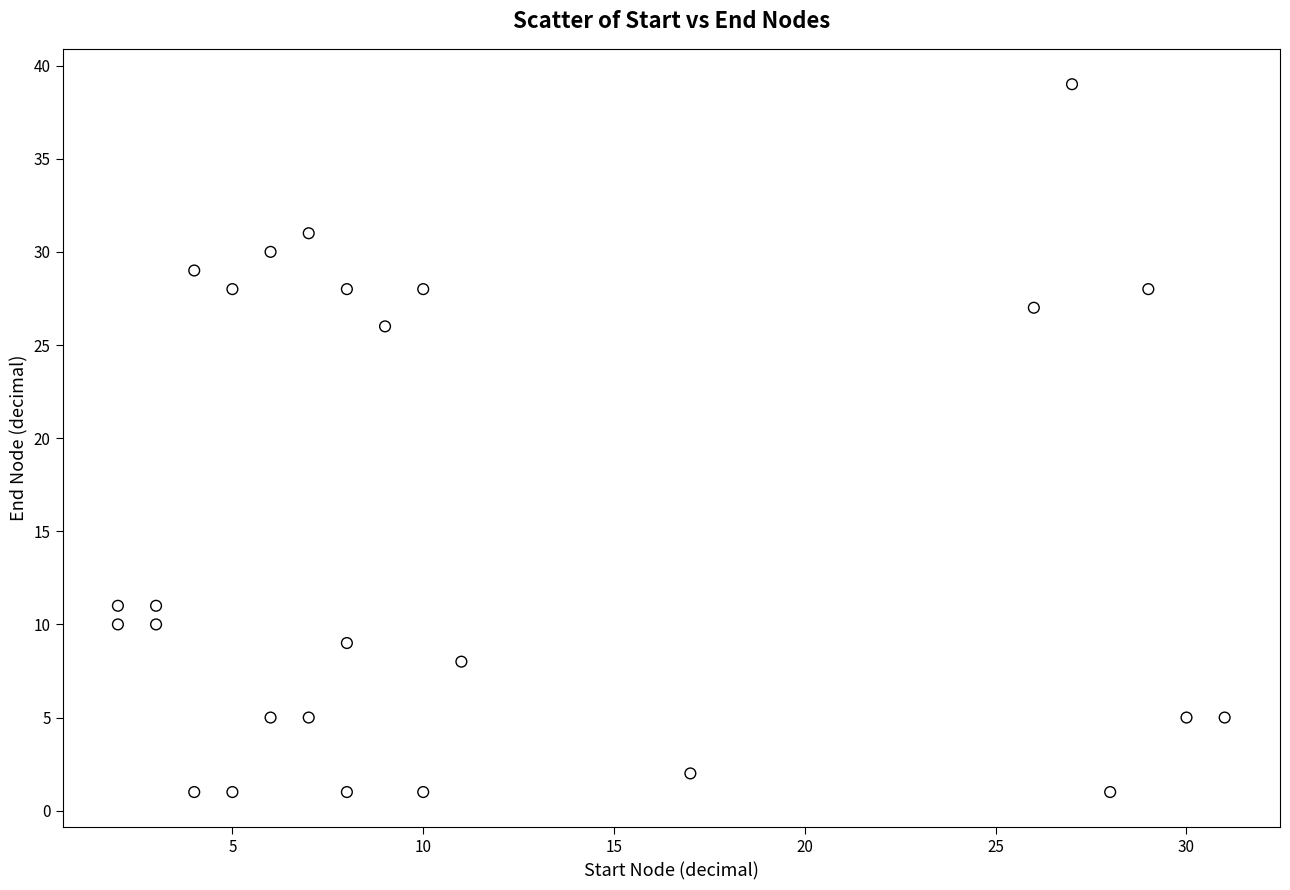

What is the range of X values (max minus min)?

29